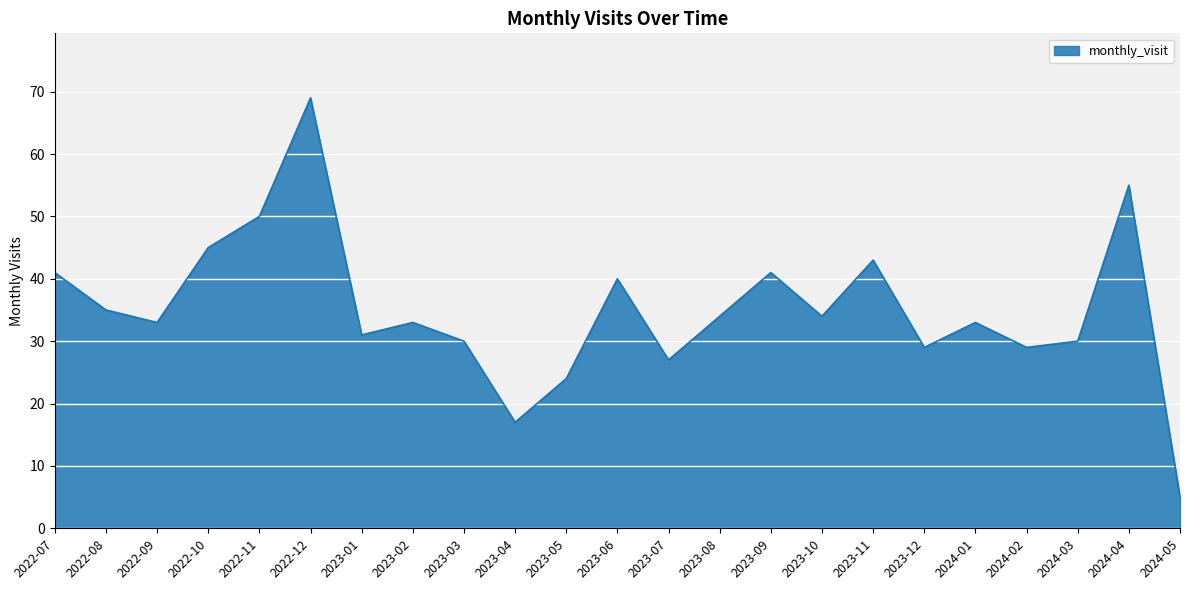

What position from the left is 2023-06?

12